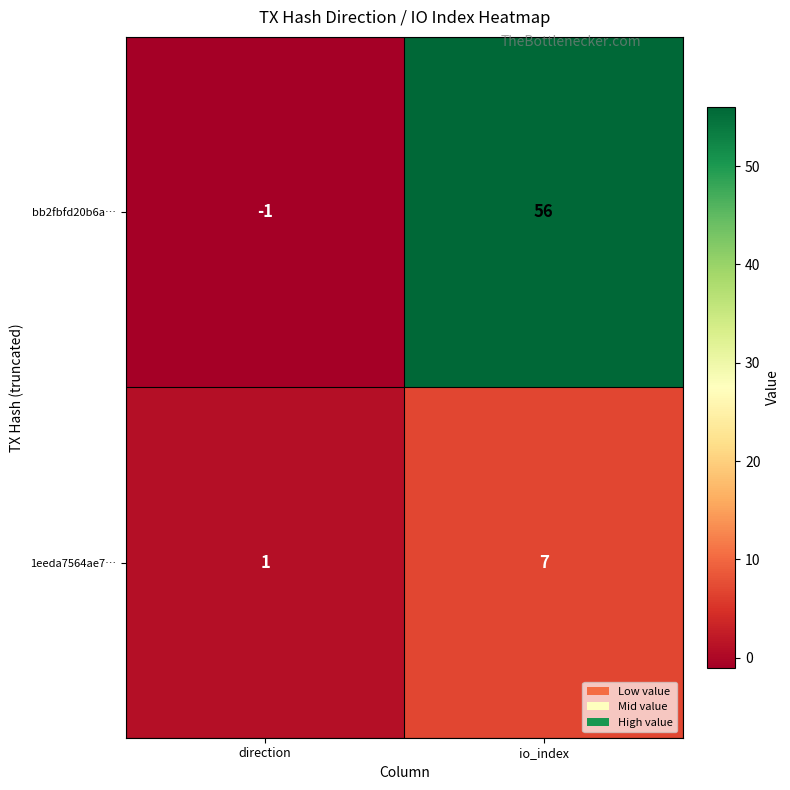

What is the difference between the maximum and minimum values in the bb2fbfd20b6a… series?

57